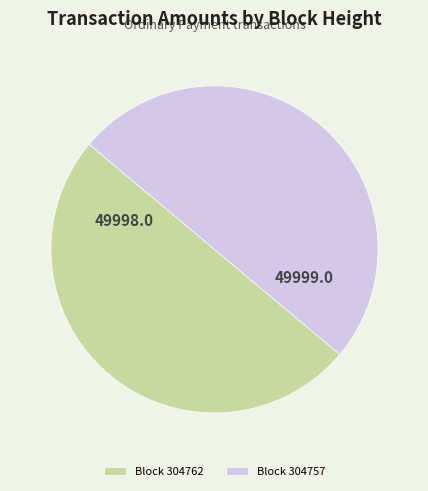

Approximately how many times larger is the value at Block 304762 compared to Block 304757?

1.0